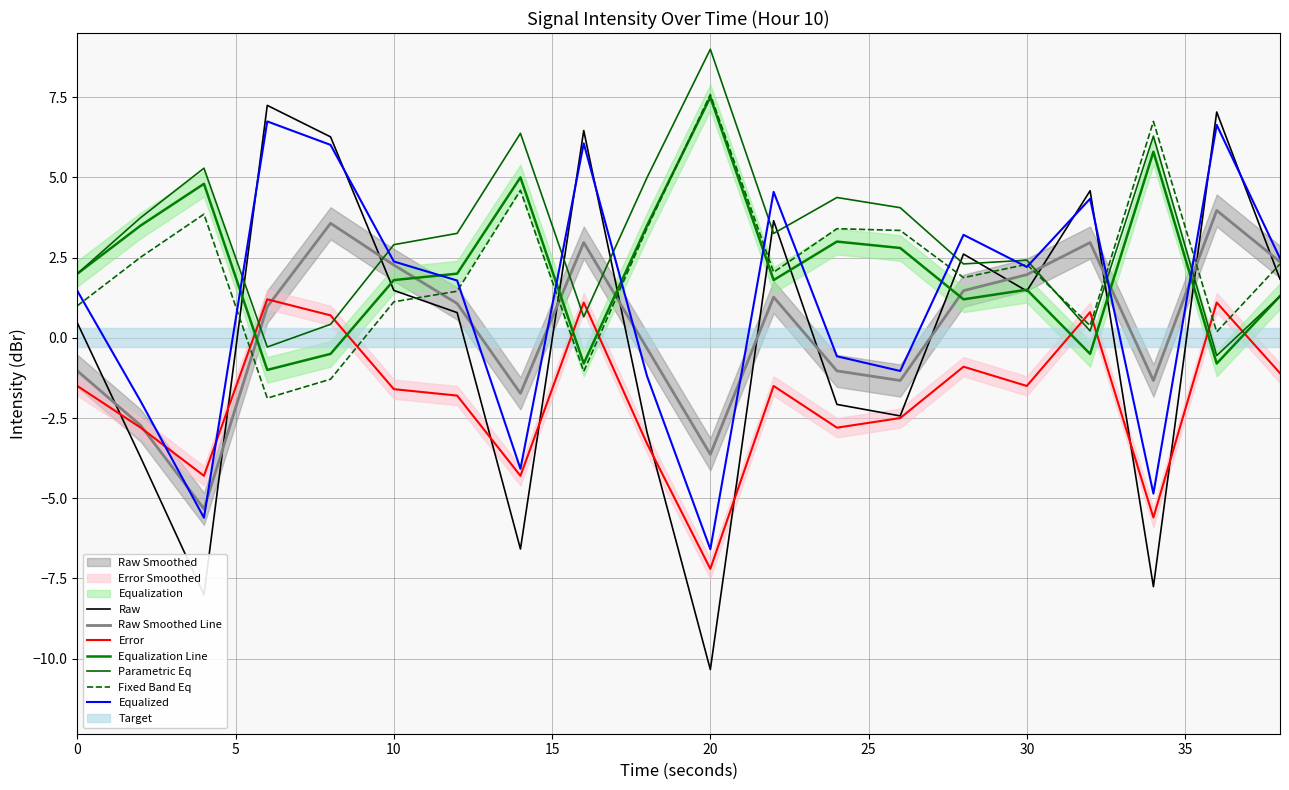

What is the difference between the maximum and minimum values in the error series?

8.4